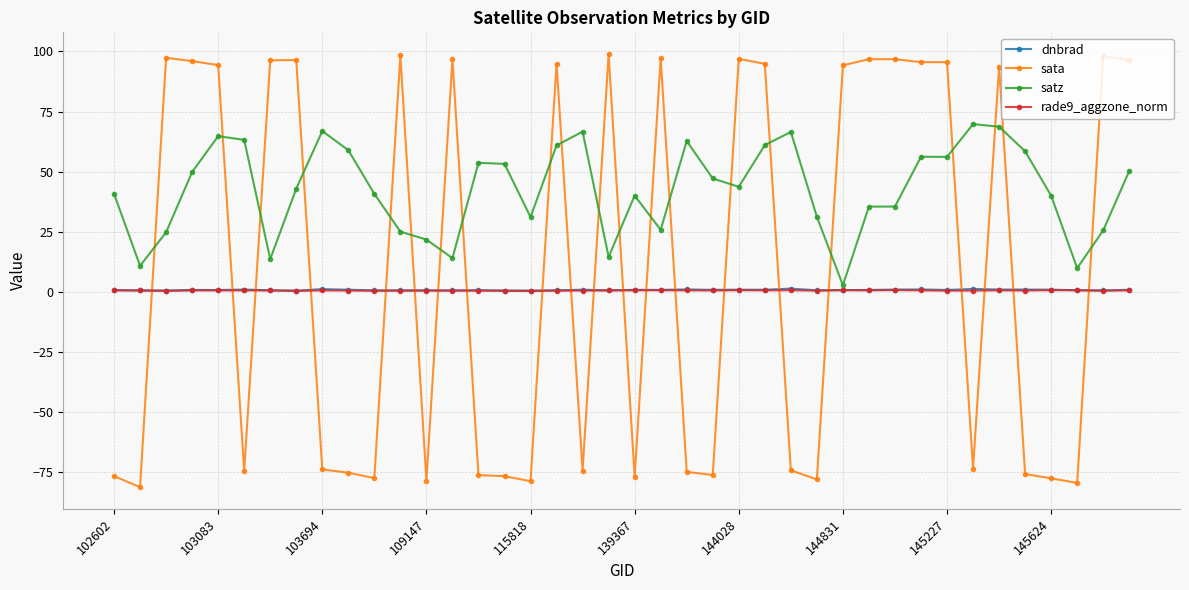

True or false: rade9_aggzone_norm and sata cross at least once.

True